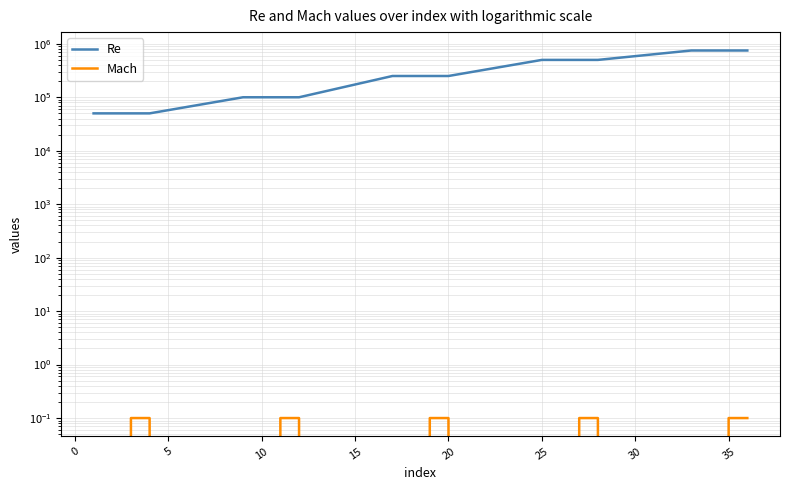

Reading left to right, list all the values displayed in this chart.

Re: 50000.0	50000.0	50000.0	50000.0	100000.0	100000.0	100000.0	100000.0	250000.0	250000.0	250000.0	250000.0	500000.0	500000.0	500000.0	500000.0	750000.0	750000.0	750000.0	750000.0
Mach: 0.0	0.0	0.1	0.1	0.0	0.0	0.1	0.1	0.0	0.0	0.1	0.1	0.0	0.0	0.1	0.1	0.0	0.0	0.1	0.1